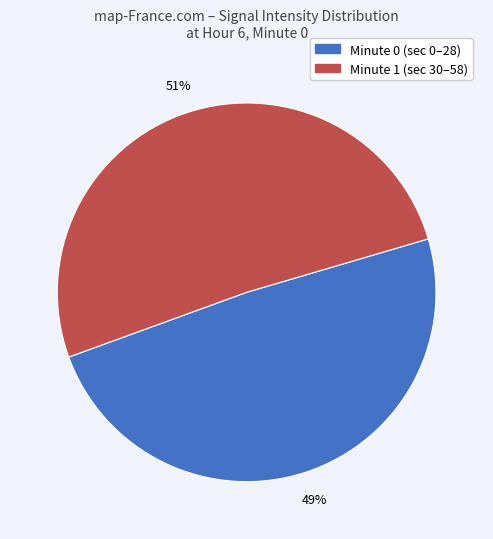

To the nearest percent, what is the average slice percentage?

50%